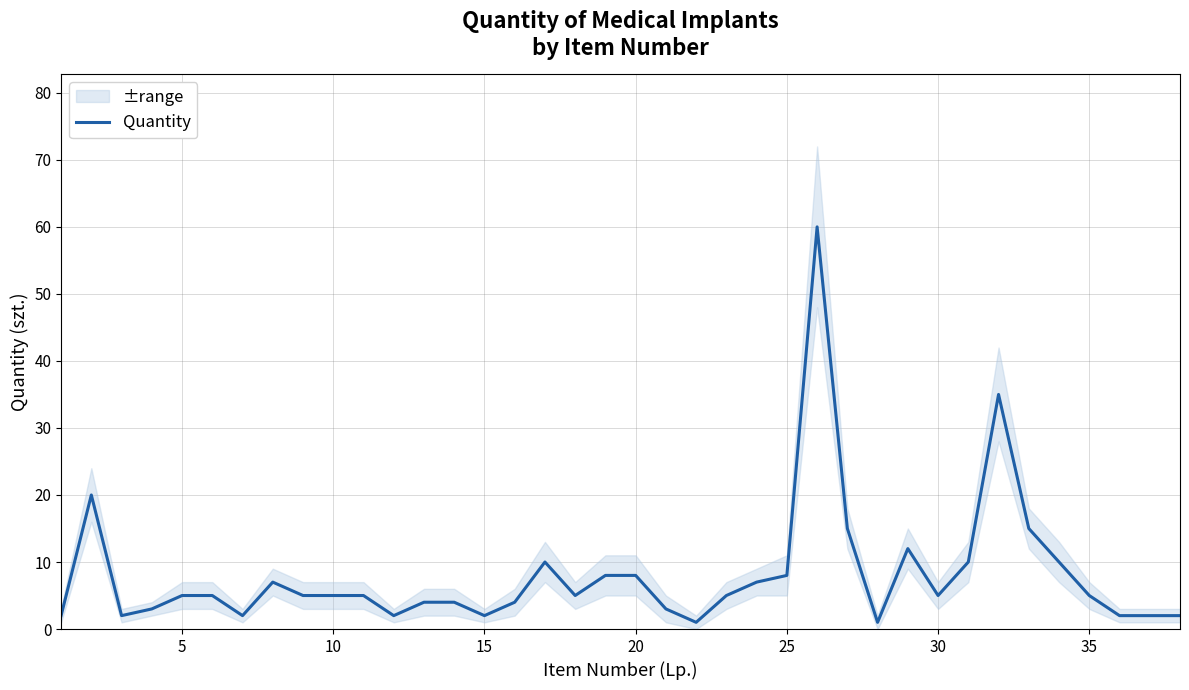

Is this an area chart (filled region under the line)?

No